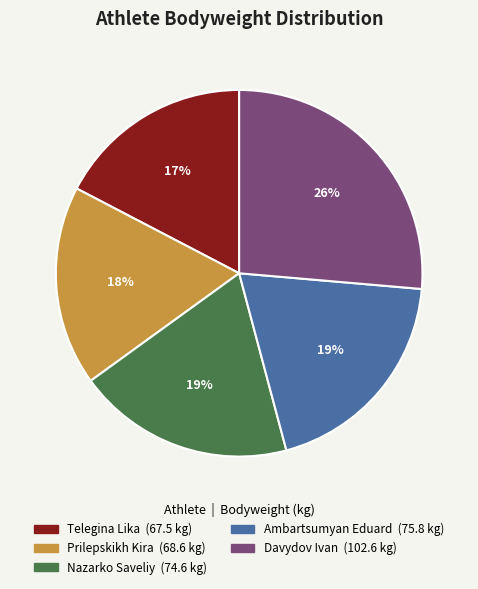

What percentage is the Telegina Lika slice, to the nearest percent?

17%